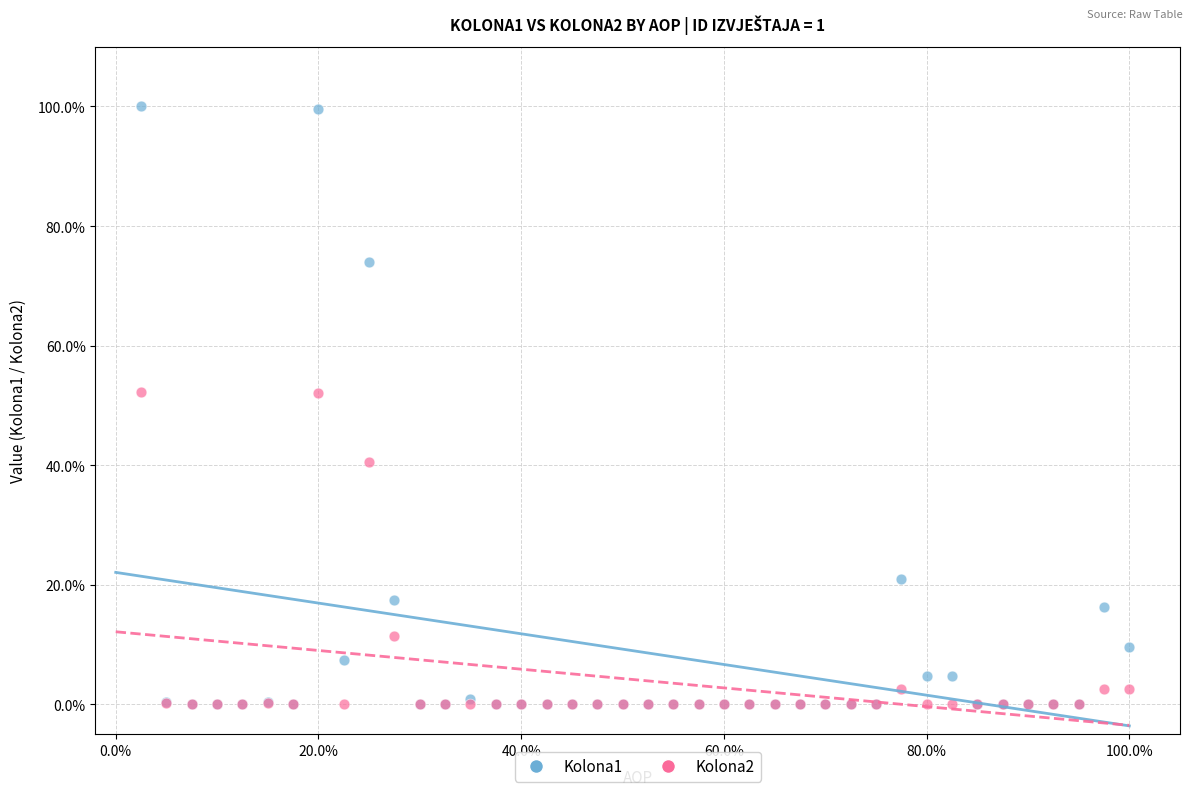

What are all the series names shown in the legend?

Kolona1, Kolona2